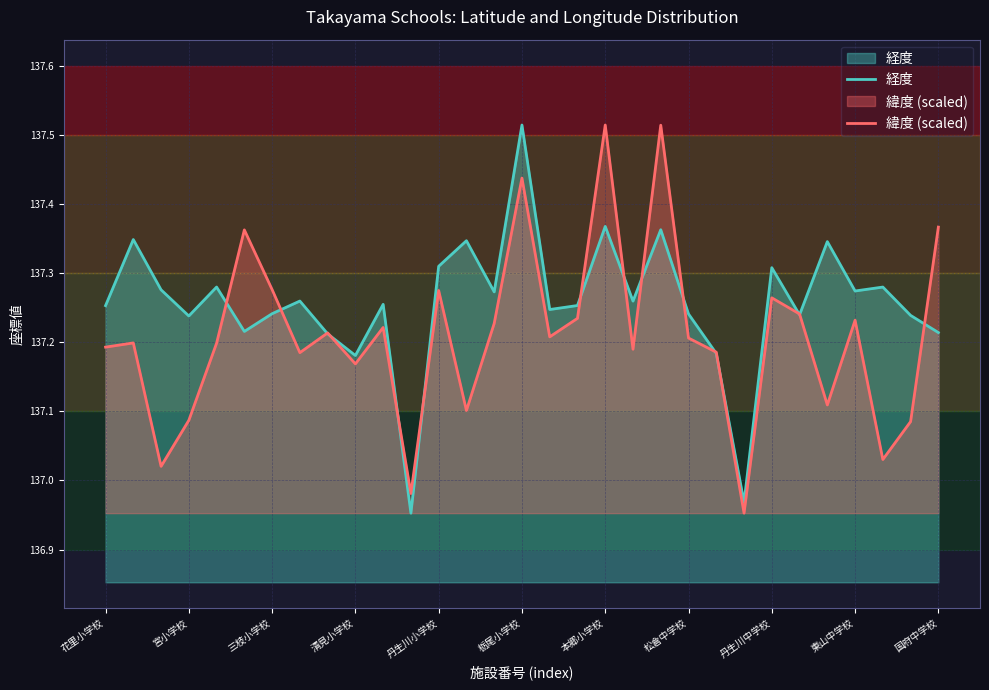

Which series has the largest total across all categories?

経度